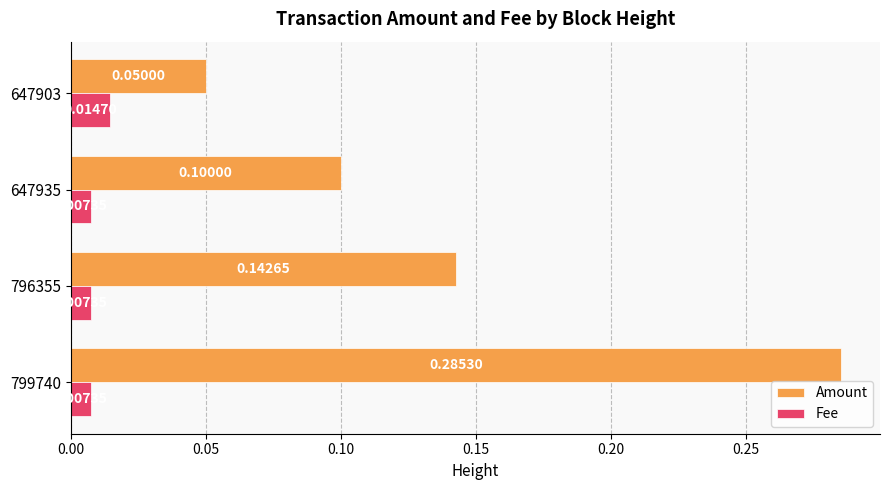

What are all the series names shown in the legend?

Amount, Fee